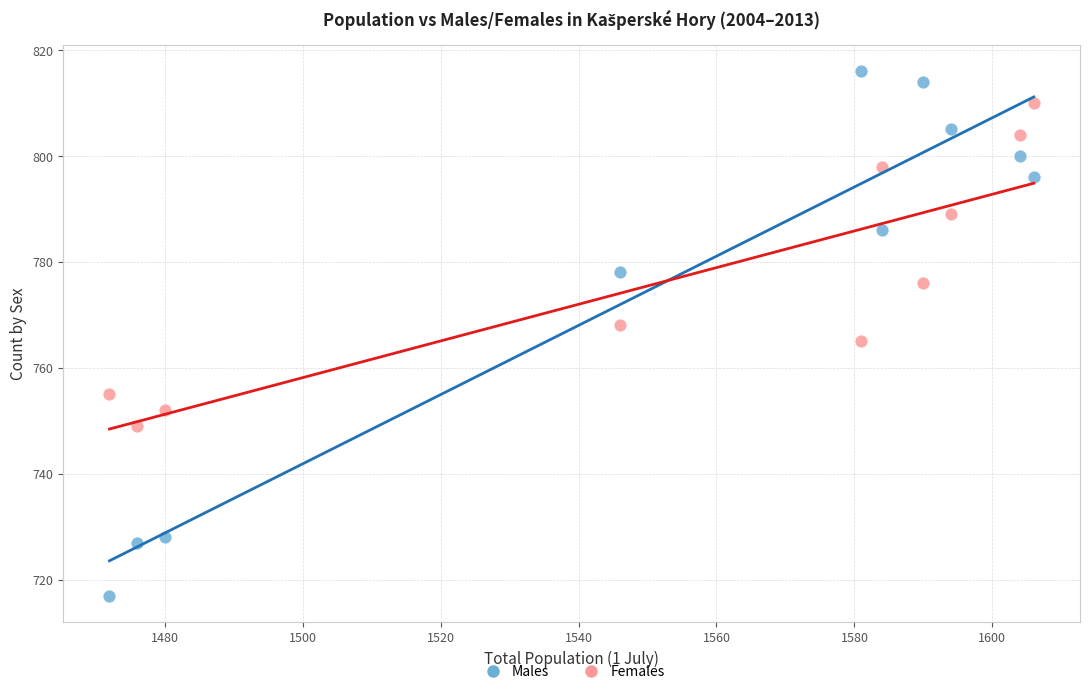

Across all data points, what is the range of Y values (max minus min)?

99